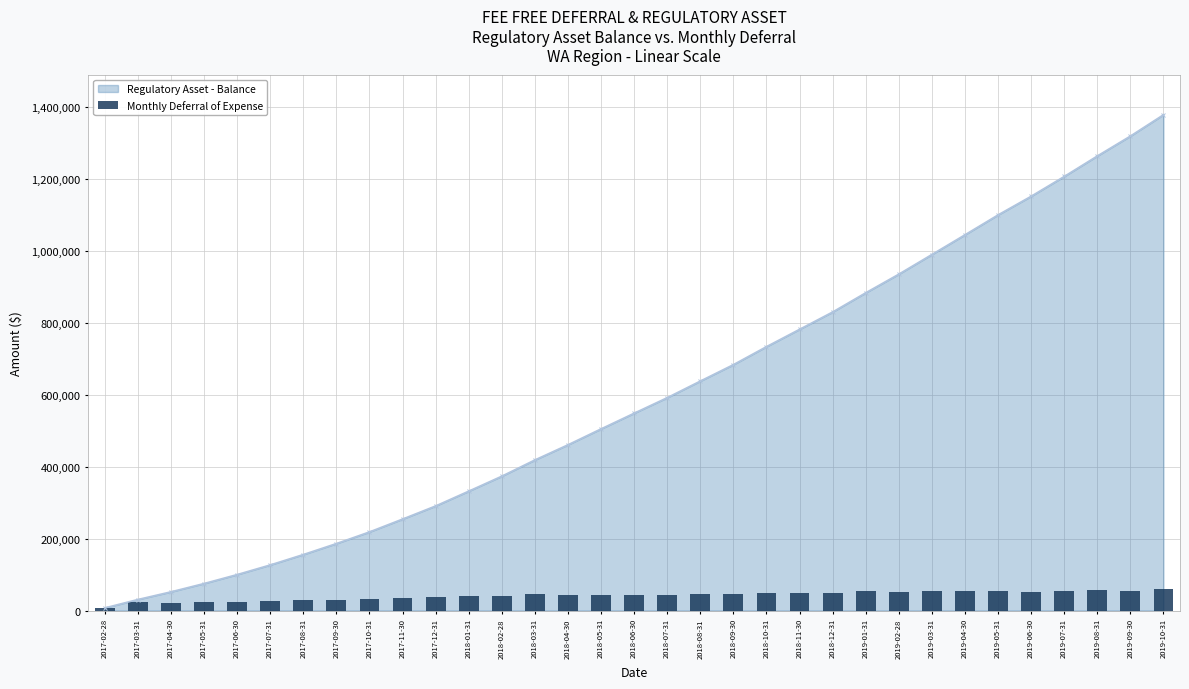

What is the value of the 28th bar from the left?

55287.4